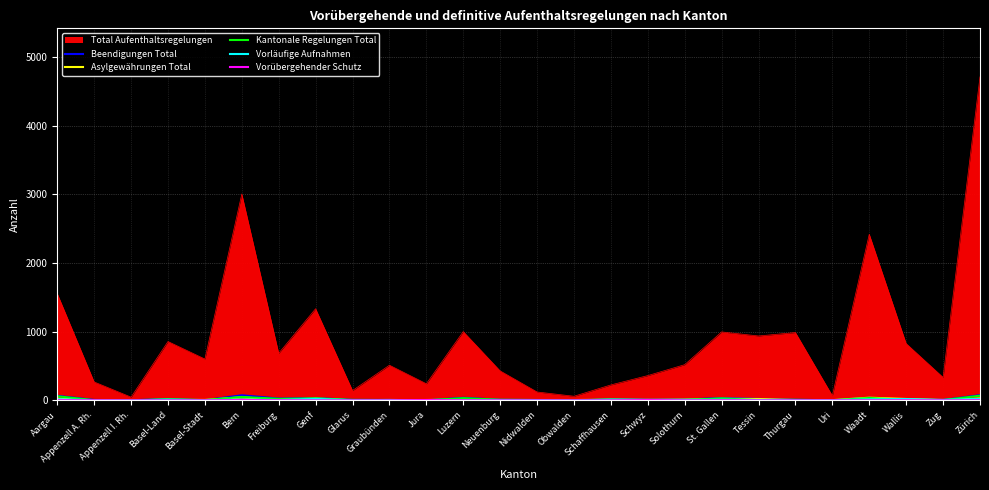

Does the chart display data point markers on the line(s)?

No